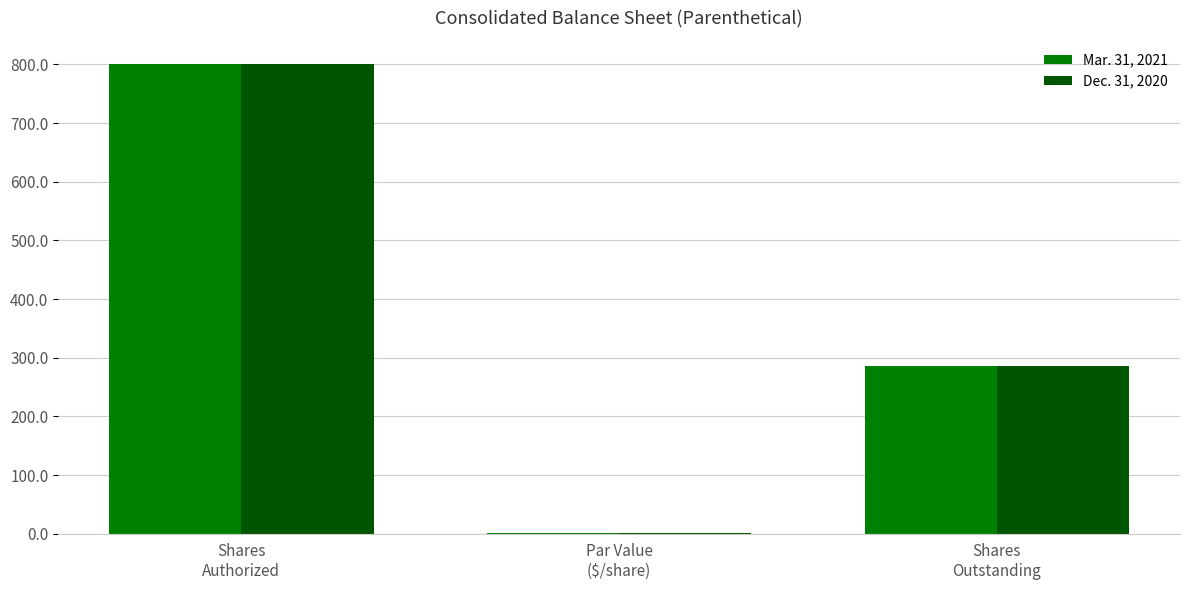

What is the sum of all Dec. 31, 2020 values?

1086.7